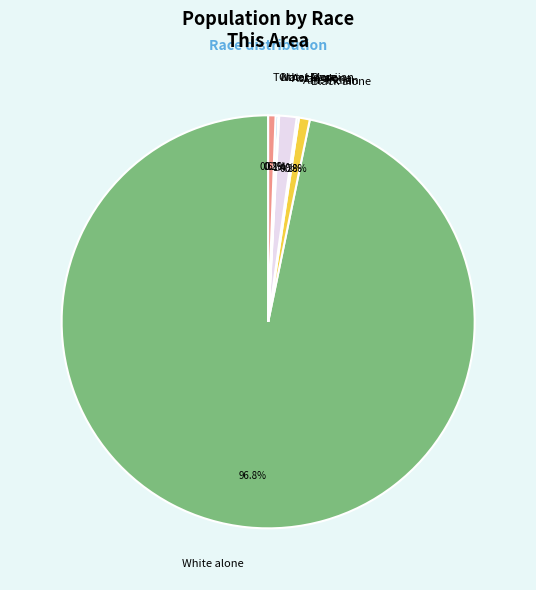

Which category has the biggest portion of the pie?

White alone